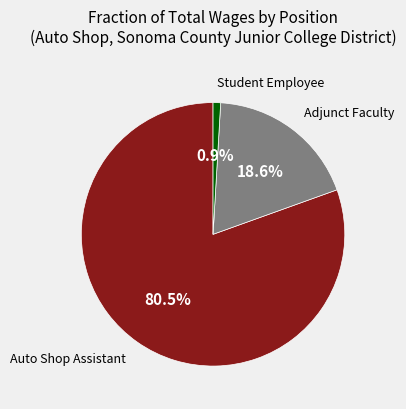

Does any single category account for the majority?

Yes